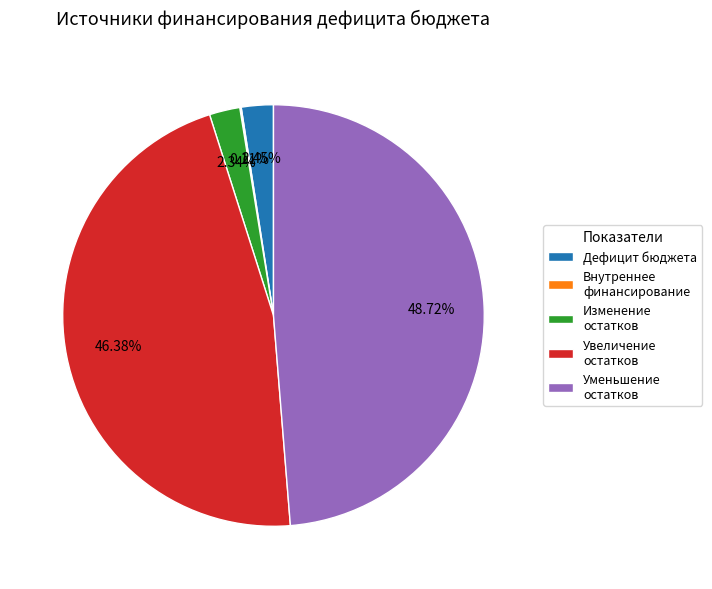

What is the largest slice in the pie chart?

Уменьшение остатков